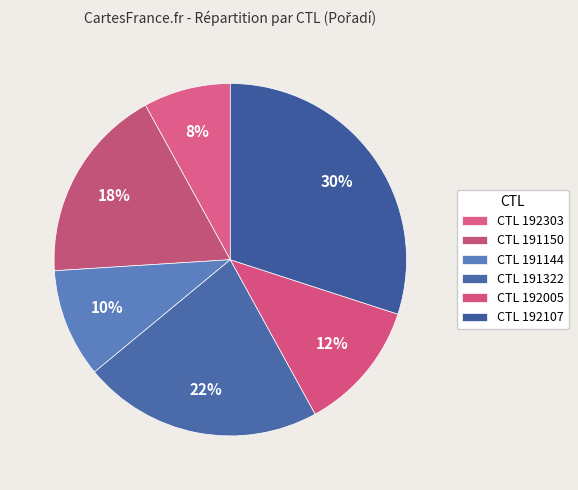

Count the number of slices in the pie.

6